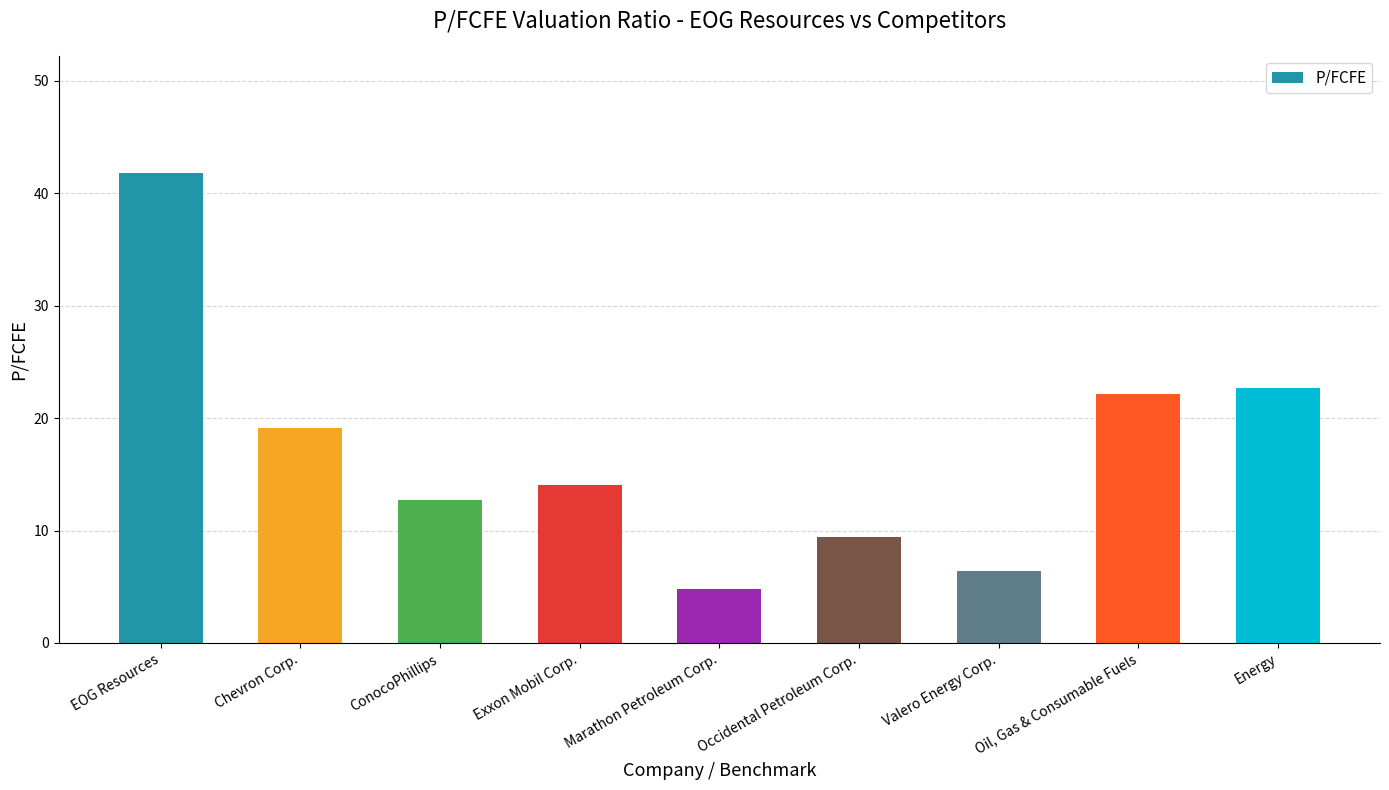

What is the value of the 9th bar from the left?

22.7